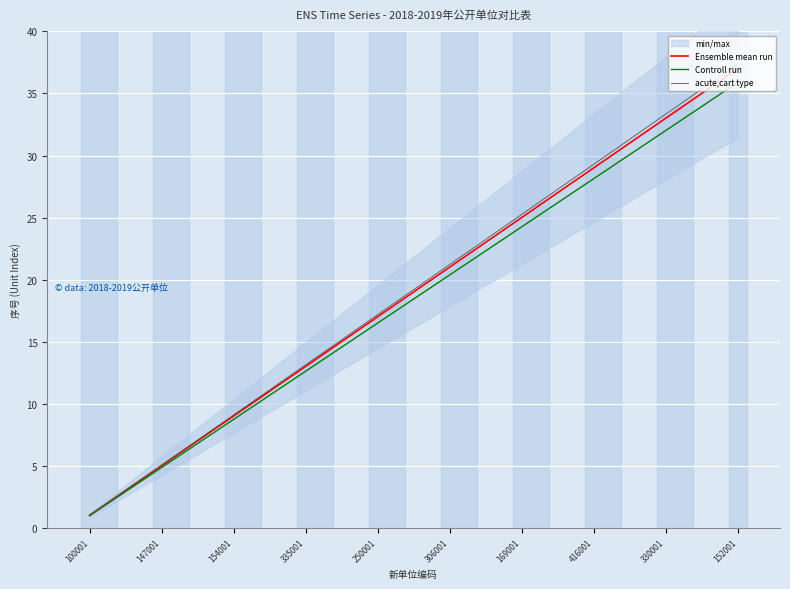

Which series has the largest total across all categories?

acute,cart type